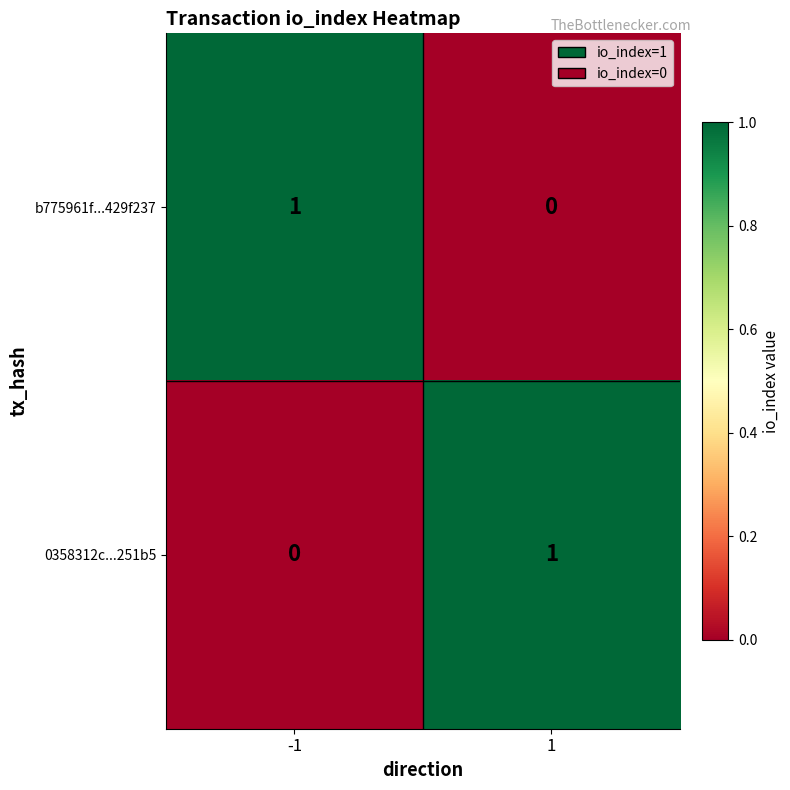

Rank the categories by b775961f...429f237 value from highest to lowest.

-1, 1